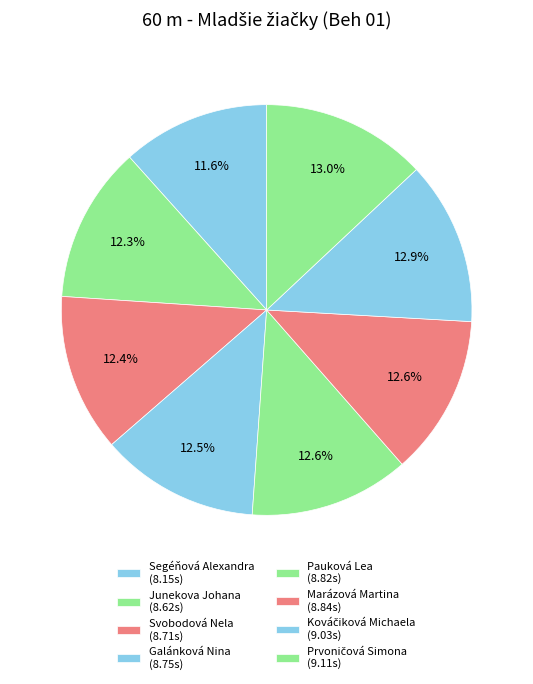

Combined, what portion of the pie is Prvoničová Simona and Junekova Johana?

25.3%